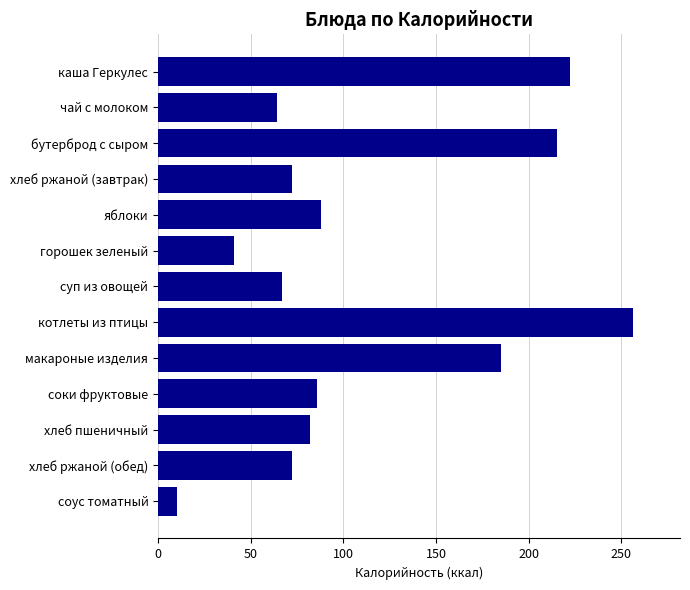

Are the bars grouped side by side (vs. stacked)?

No